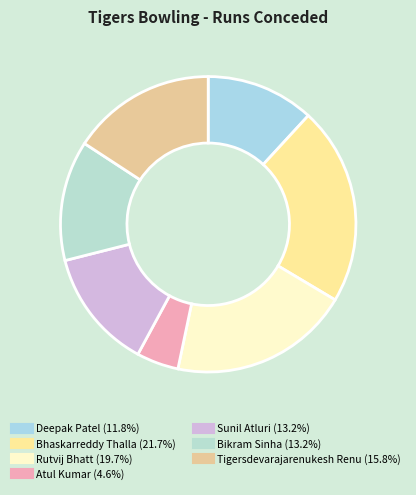

Rank the categories by value from highest to lowest.

Bhaskarreddy Thalla, Rutvij Bhatt, Tigersdevarajarenukesh Renu, Sunil Atluri, Bikram Sinha, Deepak Patel, Atul Kumar